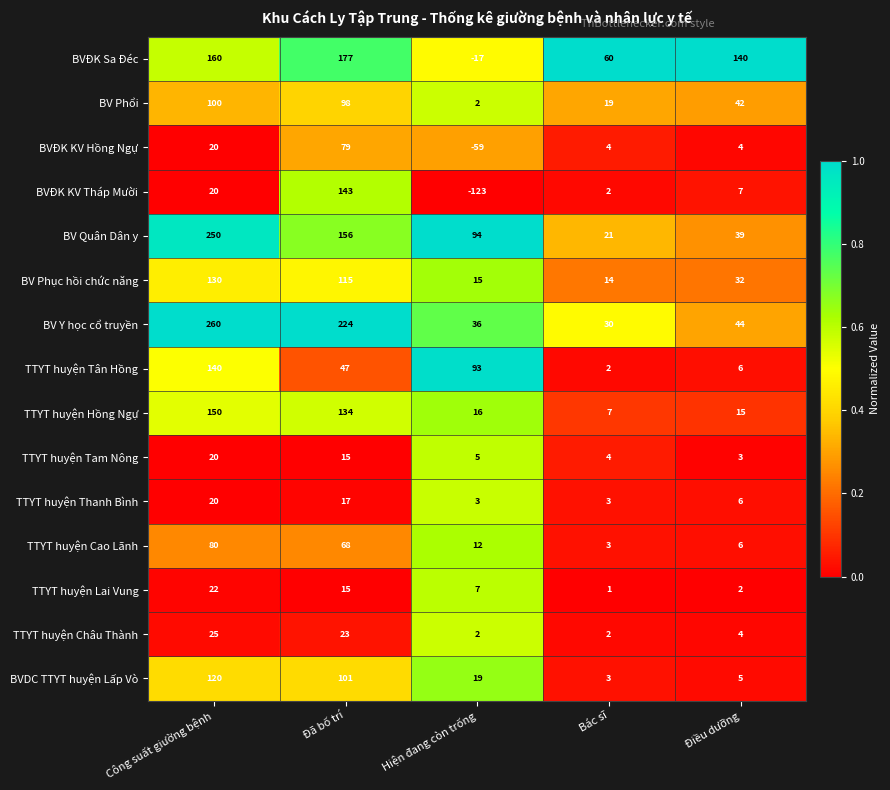

Count the number of categories in the chart.

5